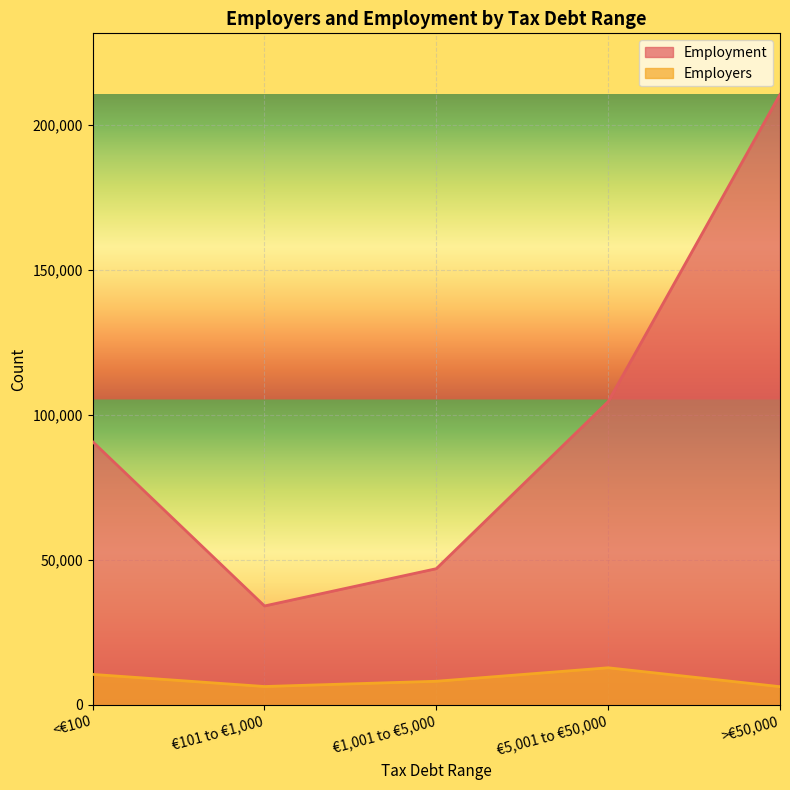

Between <€100 and €101 to €1,000, which series saw the biggest shift?

Employment